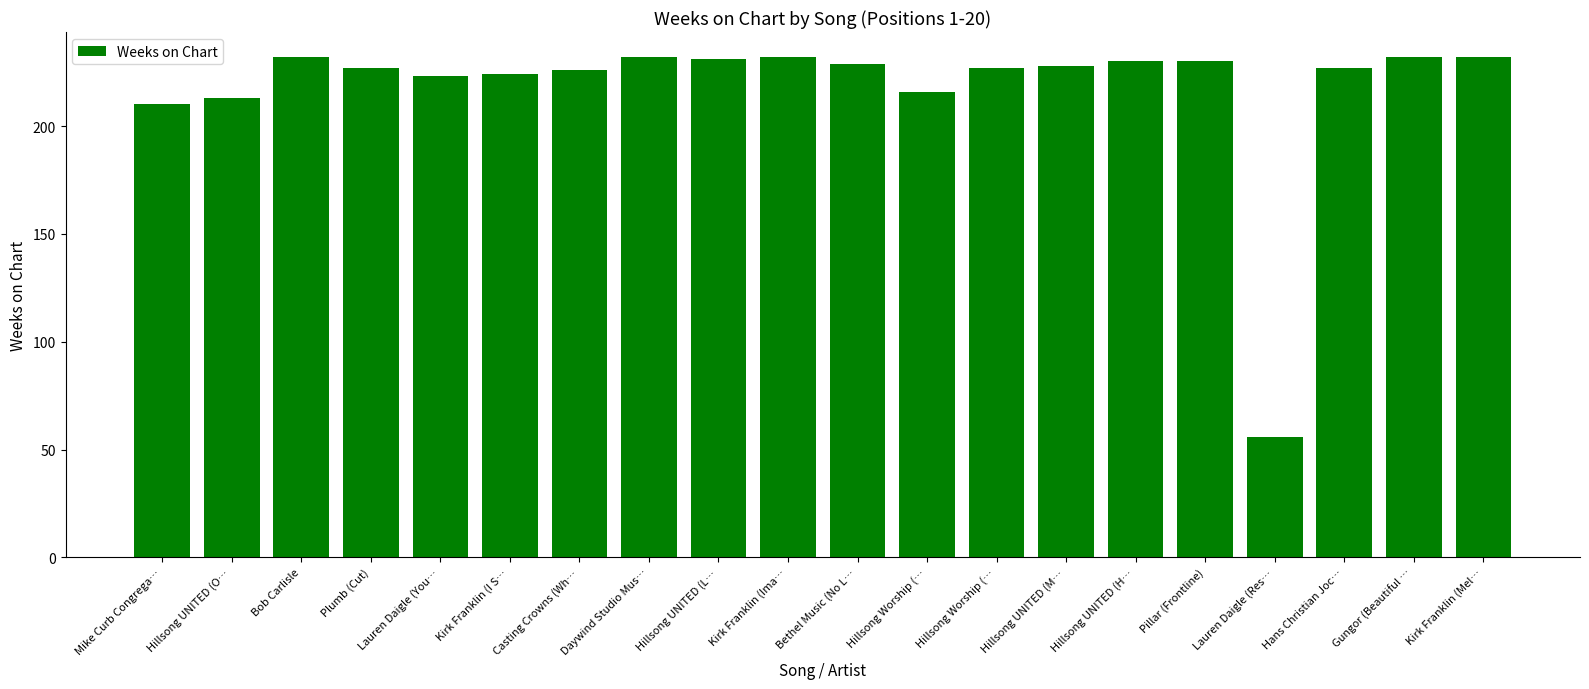

What is the ratio of the value at Mike Curb Congrega… to the value at Hillsong Worship (…?

0.9